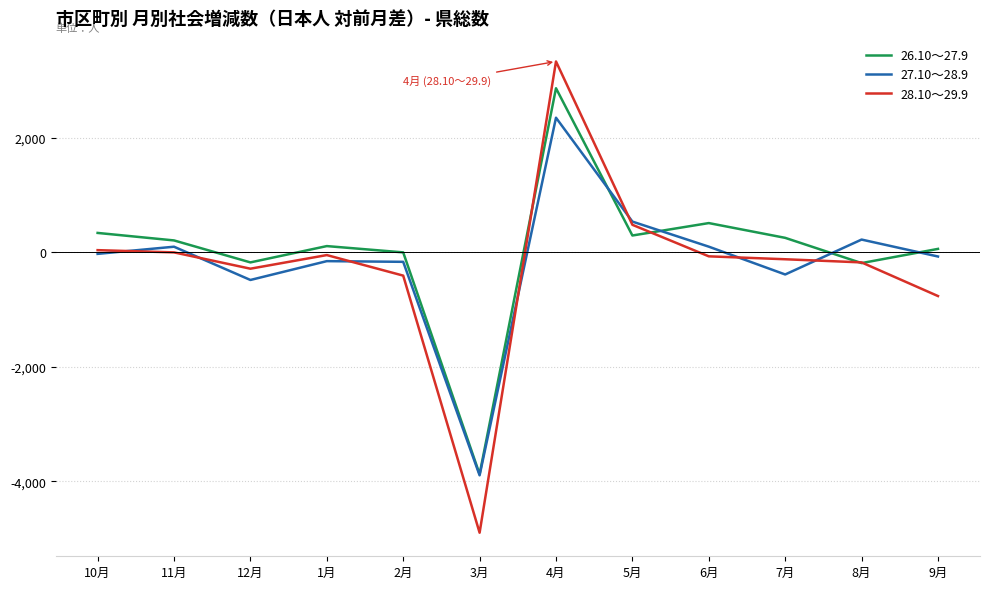

List the series in order of their peak value, highest first.

28.10～29.9, 26.10～27.9, 27.10～28.9